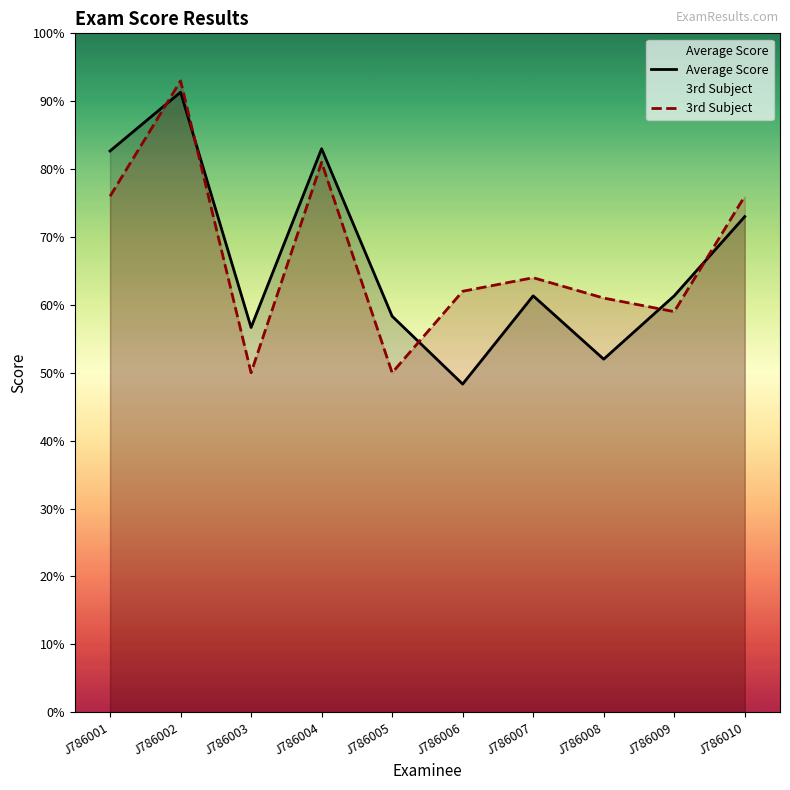

How many lines are shown in the chart?

2